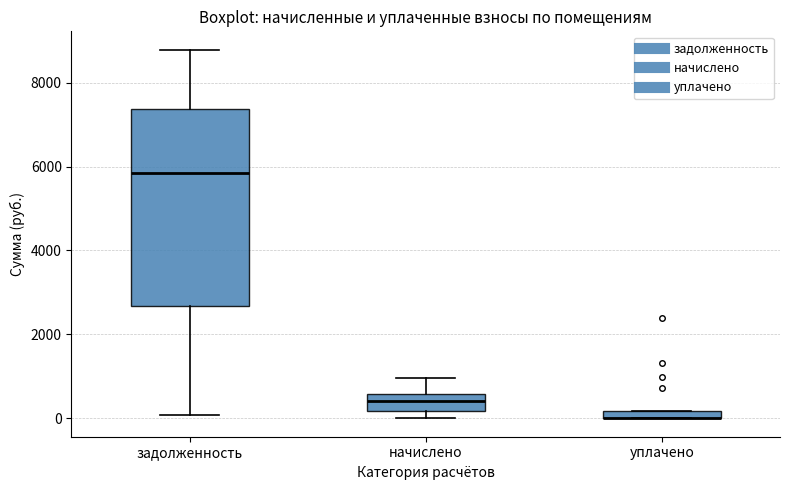

Where does the lower whisker of the box for задолженность end on the y-axis? The values are not printed on the chart, so give them approximately, as read against the axis.

0